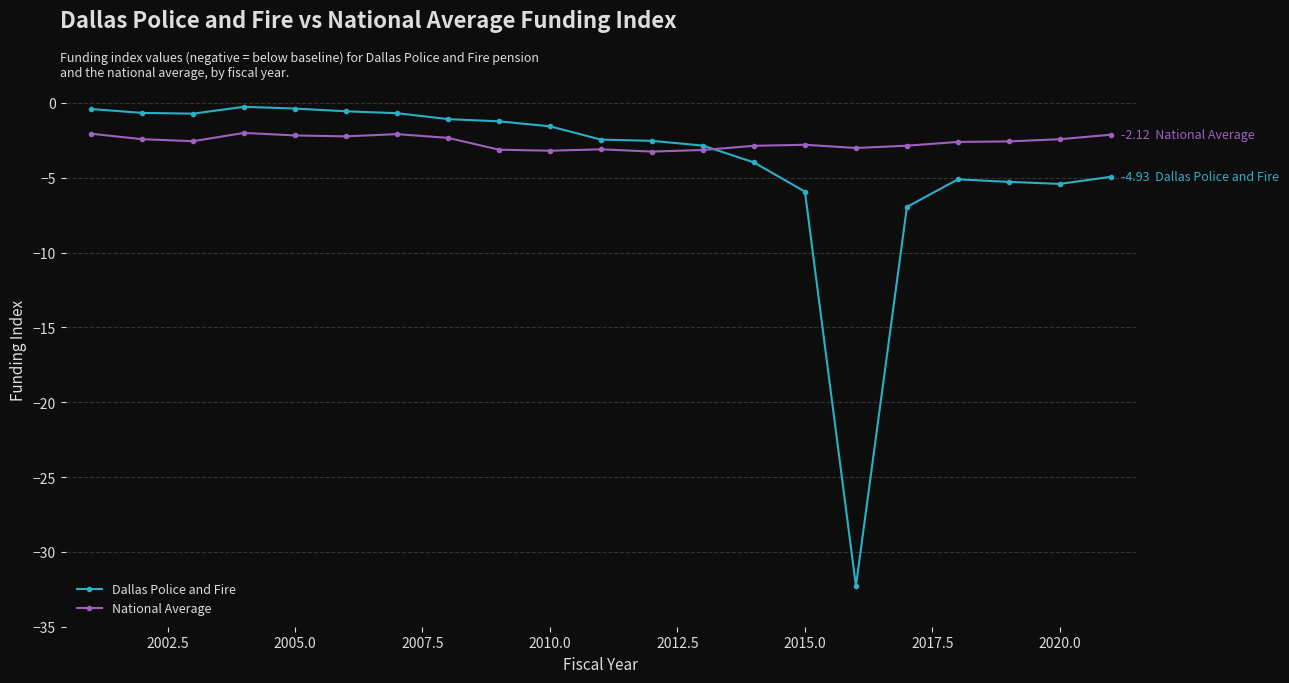

What is the value of the National Average point at the 7th from the left?

-2.1